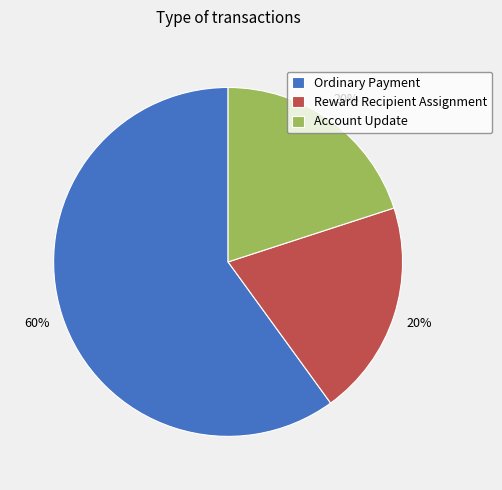

Does Account Update represent more than half of the total?

No